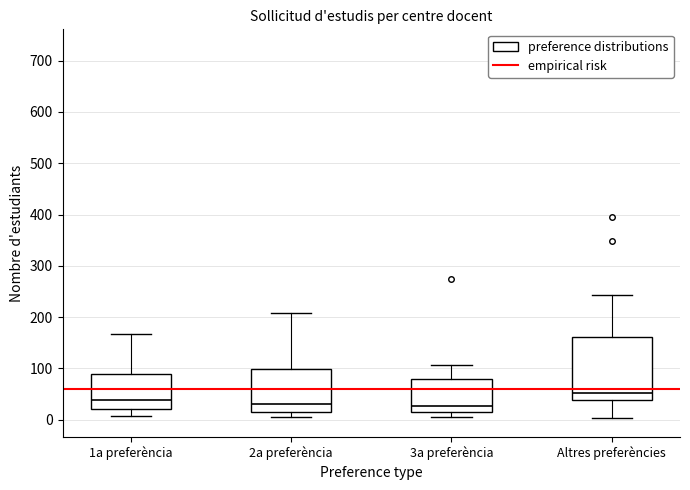

Reading left to right, read every box against the y-axis: the position of its median line, the range the box covers, and the ends of its whiskers. The values are not printed on the chart, so give them approximately, as read against the axis.

1a preferència: median 40, box 20 to 90, whiskers 10 to 170
2a preferència: median 30, box 20 to 100, whiskers 10 to 210
3a preferència: median 30, box 10 to 80, whiskers 10 (just below the box's lower edge) to 110
Altres preferències: median 50, box 40 to 160, whiskers 0 to 240